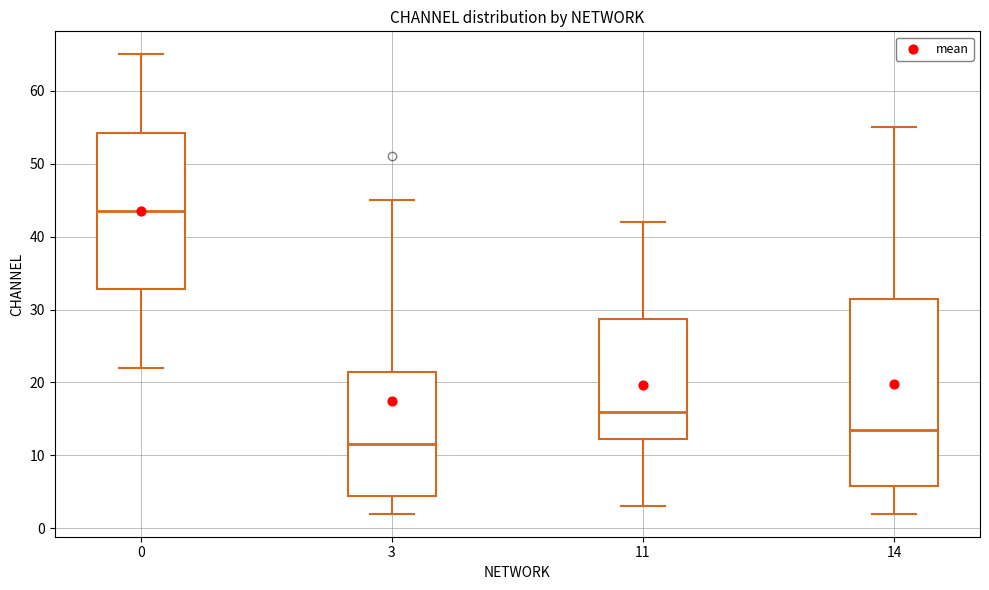

Reading left to right, read every box against the y-axis: the position of its median line, the range the box covers, and the ends of its whiskers. The values are not printed on the chart, so give them approximately, as read against the axis.

0: median 44, box 33 to 54, whiskers 22 to 65
3: median 12, box 5 to 22, whiskers 2 to 45
11: median 16, box 12 to 29, whiskers 3 to 42
14: median 14, box 6 to 32, whiskers 2 to 55